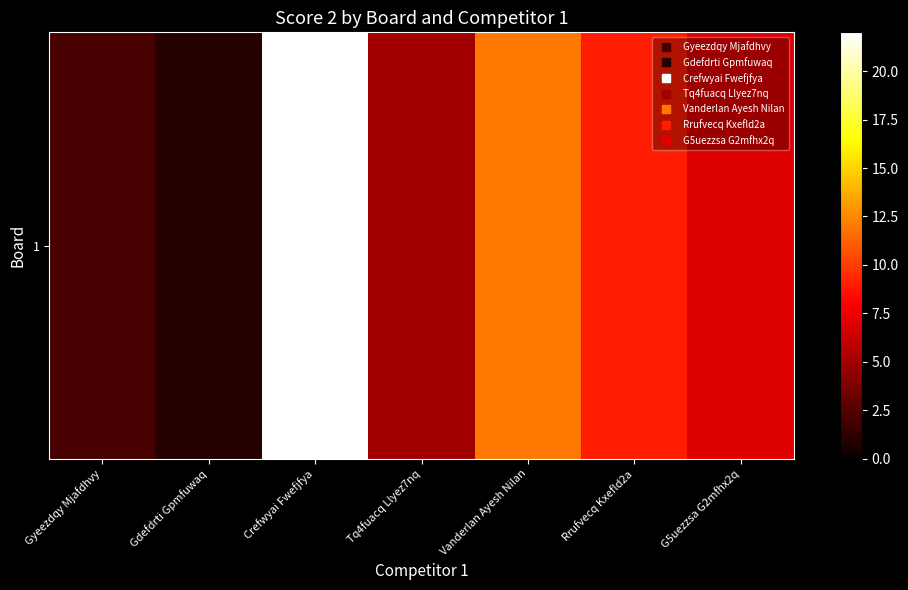

What is the maximum value shown in the chart?

22